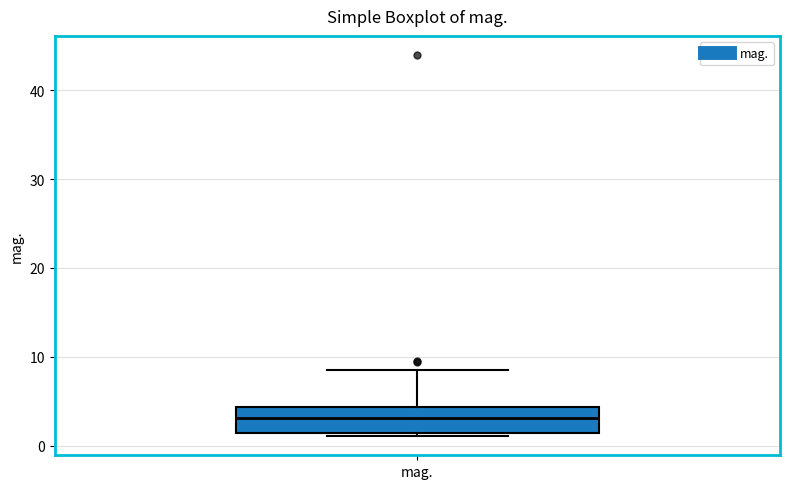

Where does the upper whisker of the box for mag. end on the y-axis? The values are not printed on the chart, so give them approximately, as read against the axis.

8